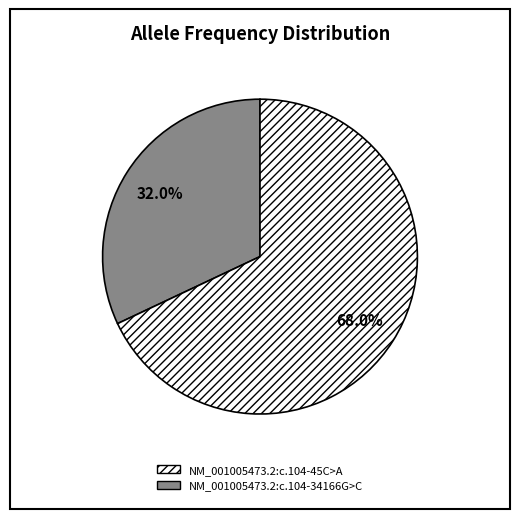

To the nearest percent, what is the difference between the largest and smallest slice percentages?

36%